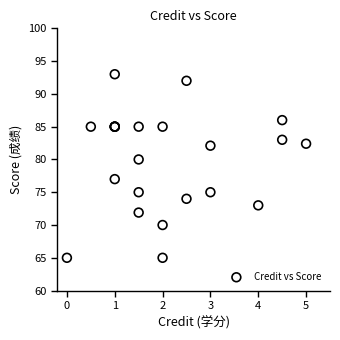

What Y value in the scatter plot is closest to 79?

80.0